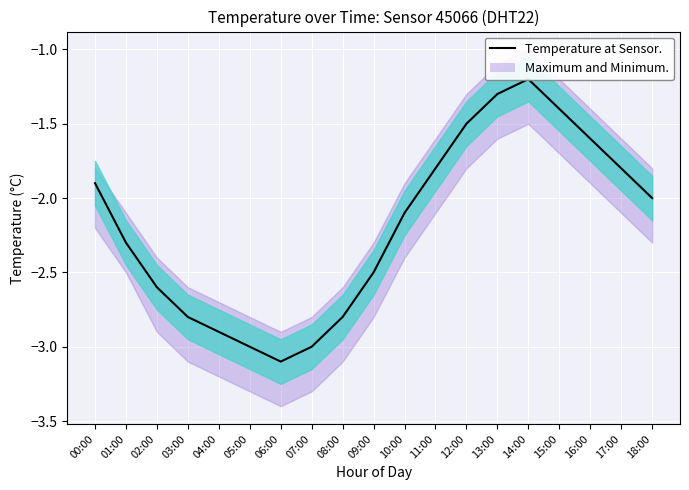

What is the value of the 10th point from the left?

-2.5